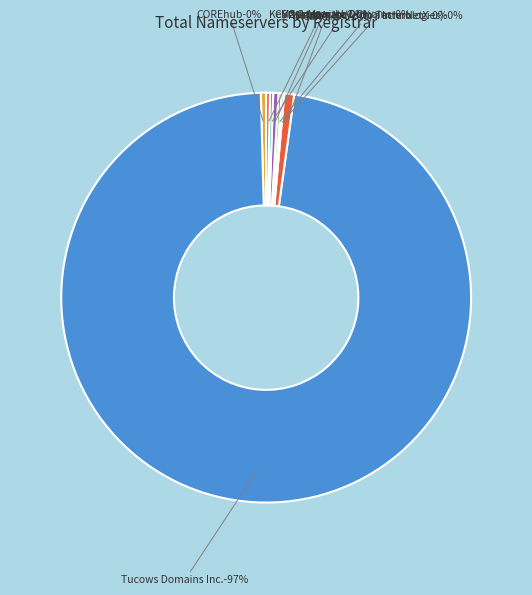

Rank the categories by value from lowest to highest.

Netnames (Ascio Technologies), PSI-USA, Inc. d/b/a InterNetX, CSC Corporate Domains, Key Systems, LLC, Mark Monitor, COREhub, Gandi, Tucows Domains Inc.